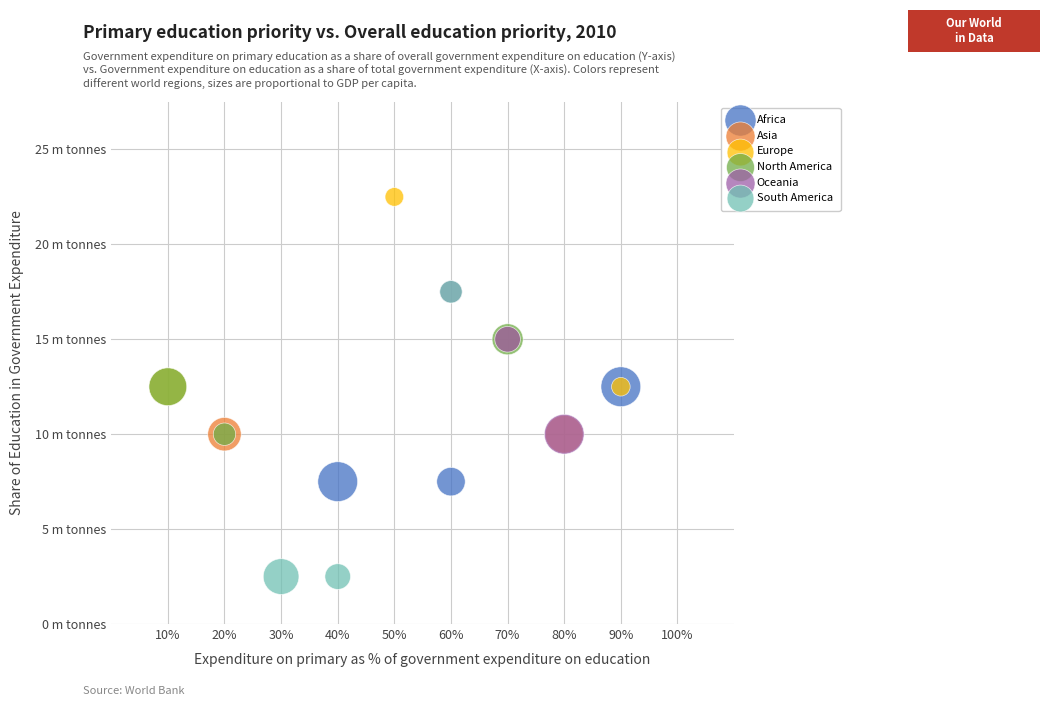

Which series contains the lowest Y value?

South America